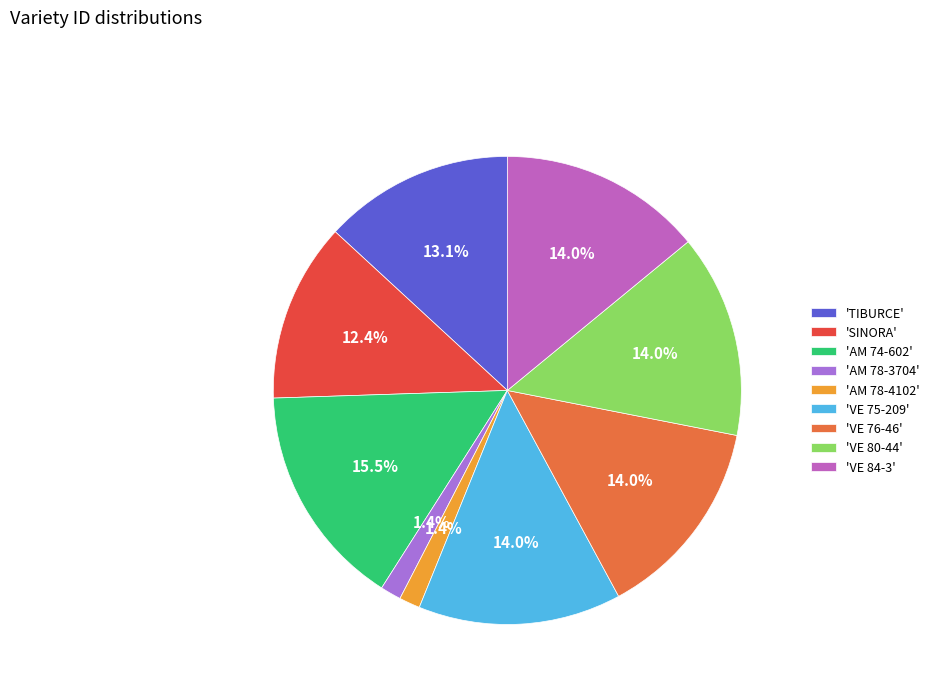

How much of the chart is everything except 'TIBURCE'?

86.9%